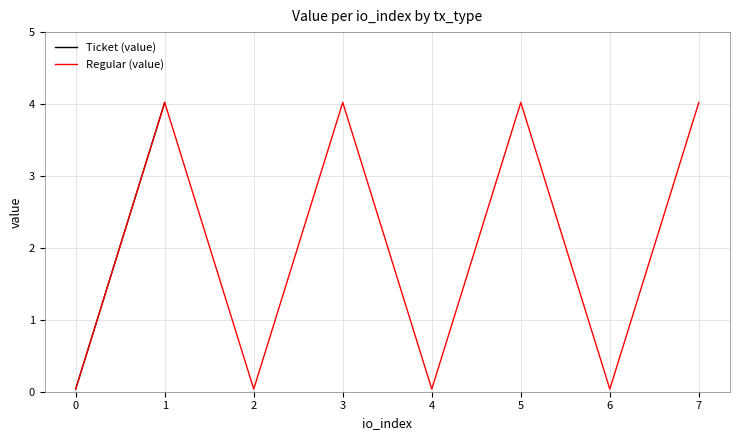

Rank the series by their maximum value, from lowest to highest.

Ticket (value), Regular (value)